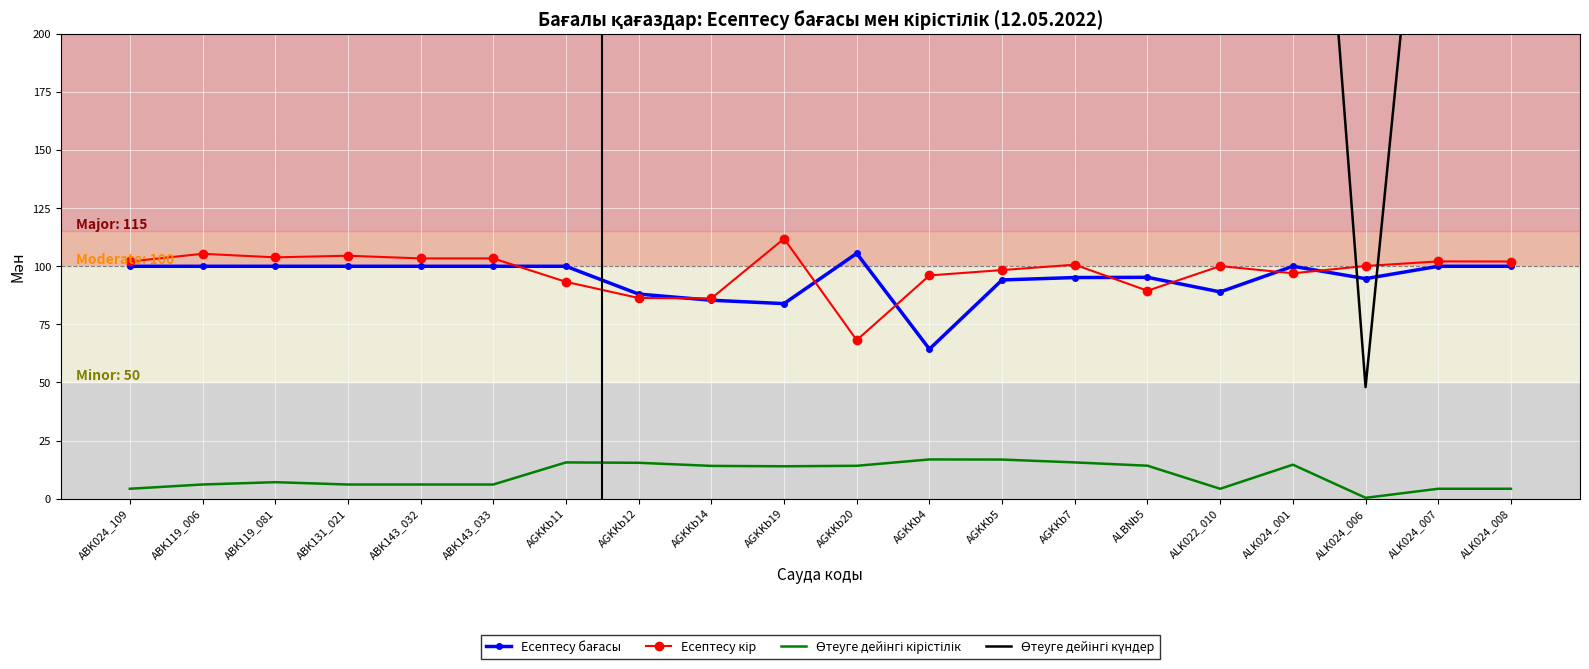

In Есептесу кір, how many points are lower than both neighbors (excluding endpoints)?

5